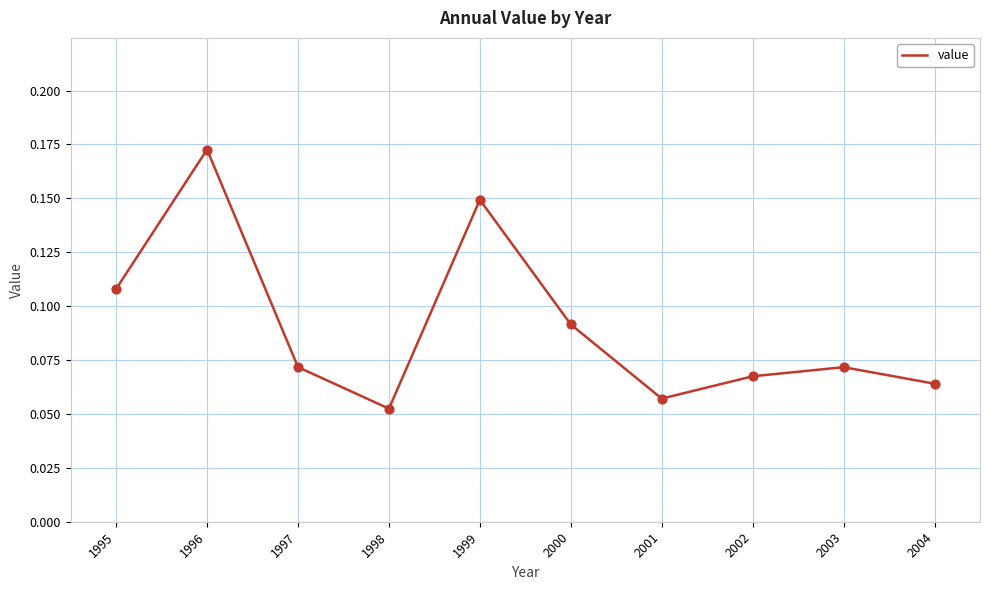

Between 2000 and 1998, which is larger?

2000